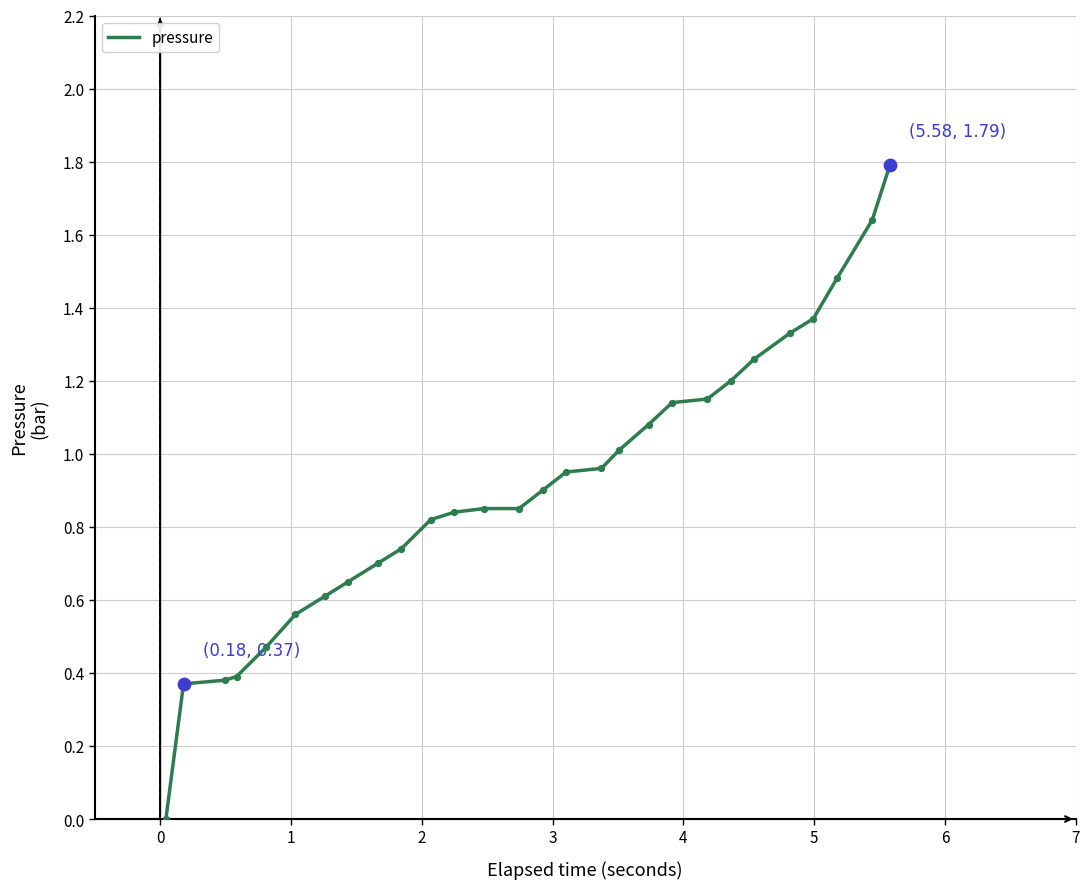

What is the difference between the maximum and minimum values?

1.8